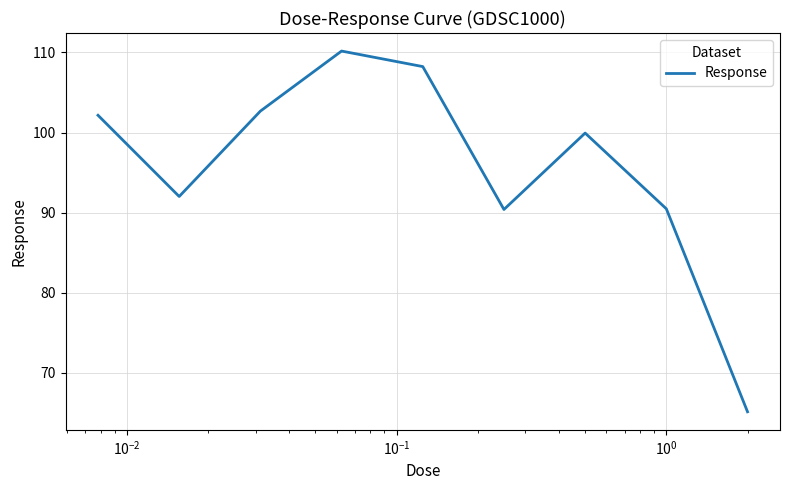

What is the maximum value shown in the chart?

110.2